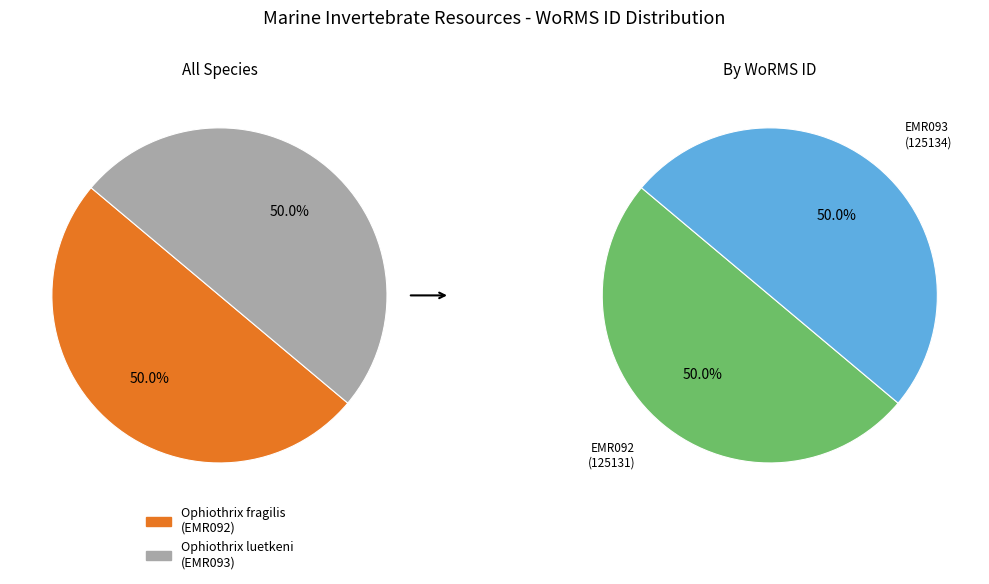

Is it true that Ophiothrix fragilis
(EMR092) is 50% of the pie?

True